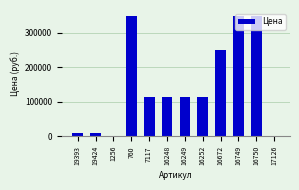

What is the change in value from 16252 to 16749?

+234680